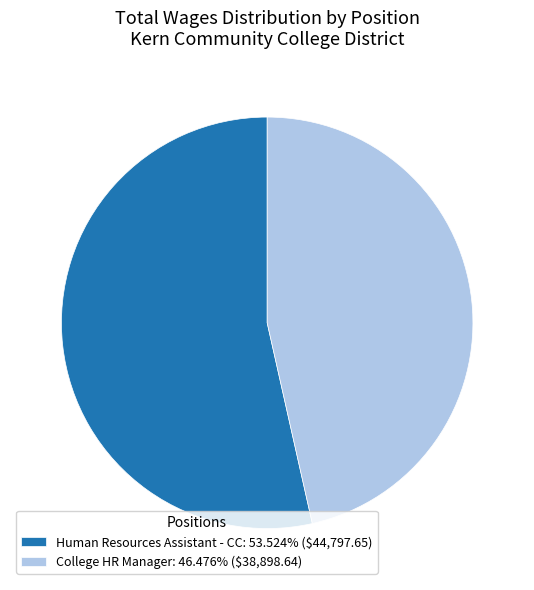

Which category accounts for the majority?

Human Resources Assistant - CC